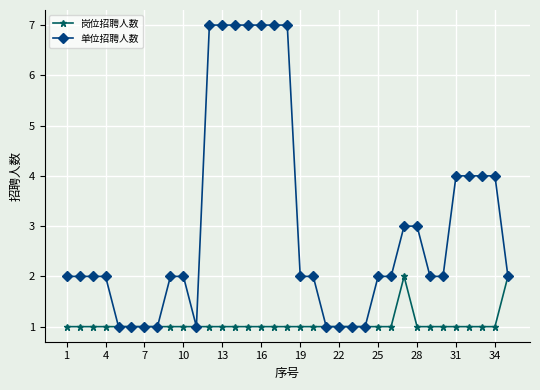

Reading left to right, transcribe all the data shown in this chart.

岗位招聘人数: 1	1	1	1	1	1	1	1	1	1	1	1	1	1	1	1	1	1	1	1	1	1	1	1	1	1	2	1	1	1	1	1	1	1	2
单位招聘人数: 2	2	2	2	1	1	1	1	2	2	1	7	7	7	7	7	7	7	2	2	1	1	1	1	2	2	3	3	2	2	4	4	4	4	2